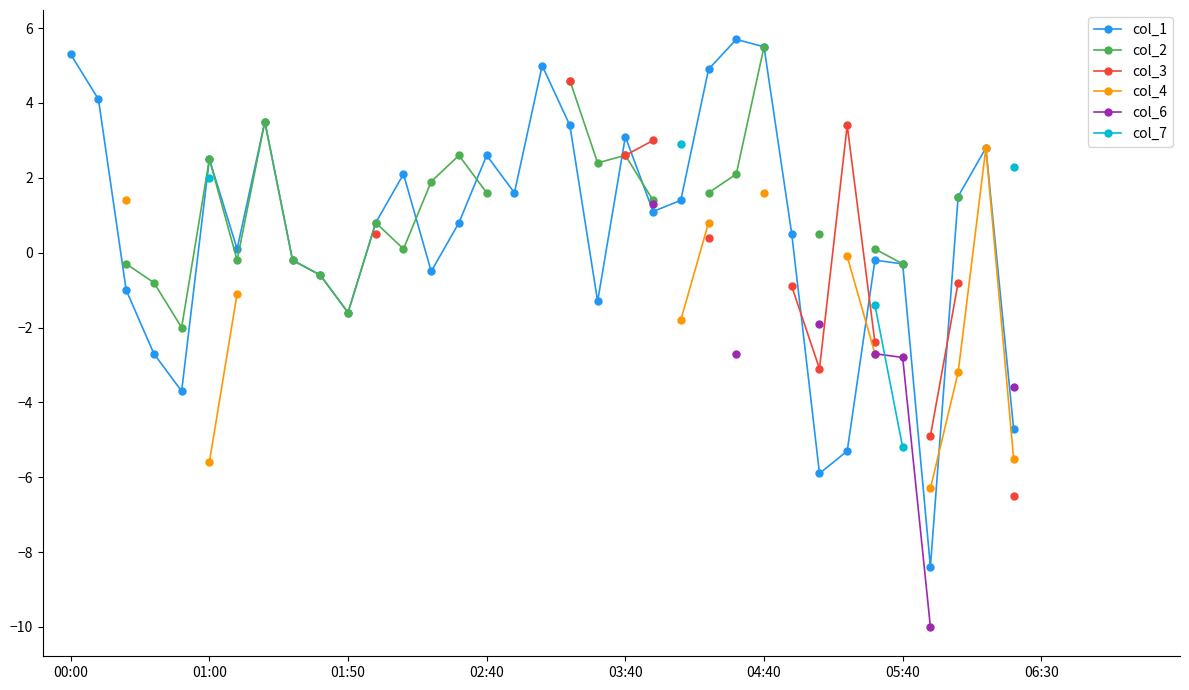

At which label does col_3 first exceed 0?

11